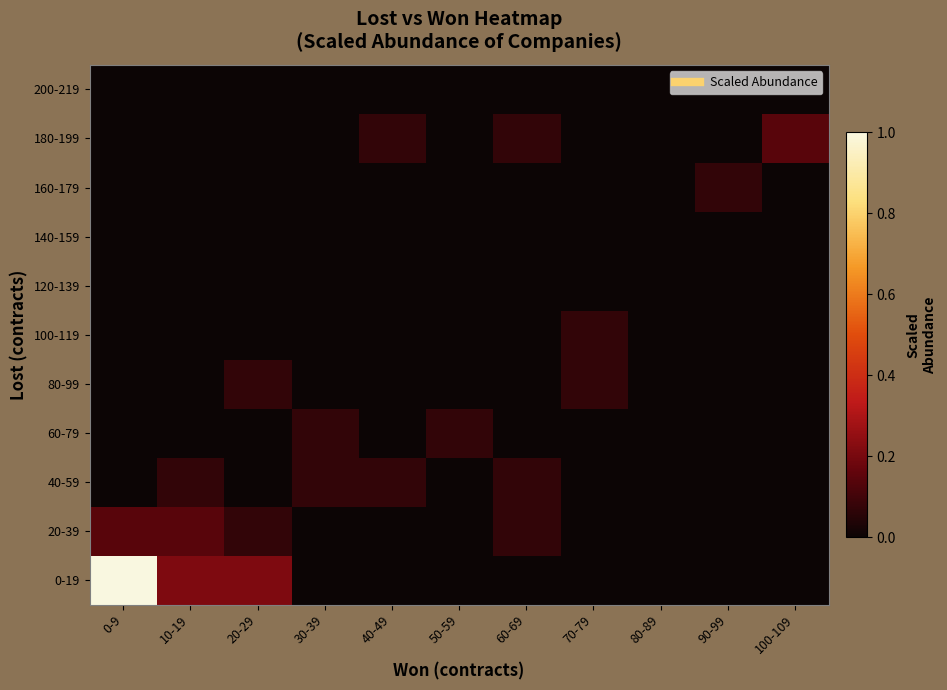

Reading right to left, what are all the values shown in this chart?

0-19: 100-109=0.0	90-99=0.0	80-89=0.0	70-79=0.0	60-69=0.0	50-59=0.0	40-49=0.0	30-39=0.0	20-29=0.2	10-19=0.2	0-9=1.0
20-39: 100-109=0.0	90-99=0.0	80-89=0.0	70-79=0.0	60-69=0.1	50-59=0.0	40-49=0.0	30-39=0.0	20-29=0.1	10-19=0.1	0-9=0.1
40-59: 100-109=0.0	90-99=0.0	80-89=0.0	70-79=0.0	60-69=0.1	50-59=0.0	40-49=0.1	30-39=0.1	20-29=0.0	10-19=0.1	0-9=0.0
60-79: 100-109=0.0	90-99=0.0	80-89=0.0	70-79=0.0	60-69=0.0	50-59=0.1	40-49=0.0	30-39=0.1	20-29=0.0	10-19=0.0	0-9=0.0
80-99: 100-109=0.0	90-99=0.0	80-89=0.0	70-79=0.1	60-69=0.0	50-59=0.0	40-49=0.0	30-39=0.0	20-29=0.1	10-19=0.0	0-9=0.0
100-119: 100-109=0.0	90-99=0.0	80-89=0.0	70-79=0.1	60-69=0.0	50-59=0.0	40-49=0.0	30-39=0.0	20-29=0.0	10-19=0.0	0-9=0.0
120-139: 100-109=0.0	90-99=0.0	80-89=0.0	70-79=0.0	60-69=0.0	50-59=0.0	40-49=0.0	30-39=0.0	20-29=0.0	10-19=0.0	0-9=0.0
140-159: 100-109=0.0	90-99=0.0	80-89=0.0	70-79=0.0	60-69=0.0	50-59=0.0	40-49=0.0	30-39=0.0	20-29=0.0	10-19=0.0	0-9=0.0
160-179: 100-109=0.0	90-99=0.1	80-89=0.0	70-79=0.0	60-69=0.0	50-59=0.0	40-49=0.0	30-39=0.0	20-29=0.0	10-19=0.0	0-9=0.0
180-199: 100-109=0.1	90-99=0.0	80-89=0.0	70-79=0.0	60-69=0.1	50-59=0.0	40-49=0.1	30-39=0.0	20-29=0.0	10-19=0.0	0-9=0.0
200-219: 100-109=0.0	90-99=0.0	80-89=0.0	70-79=0.0	60-69=0.0	50-59=0.0	40-49=0.0	30-39=0.0	20-29=0.0	10-19=0.0	0-9=0.0